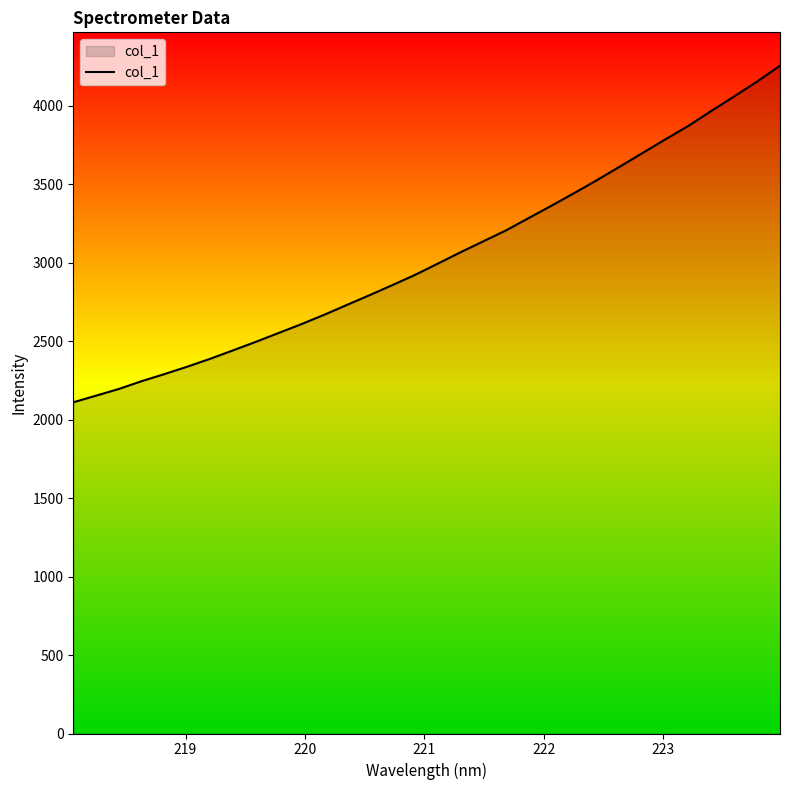

What is the average value?

3038.2